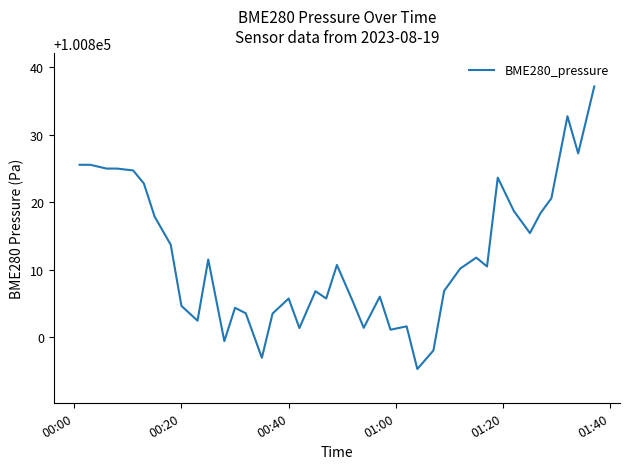

How many series are shown in this chart?

1